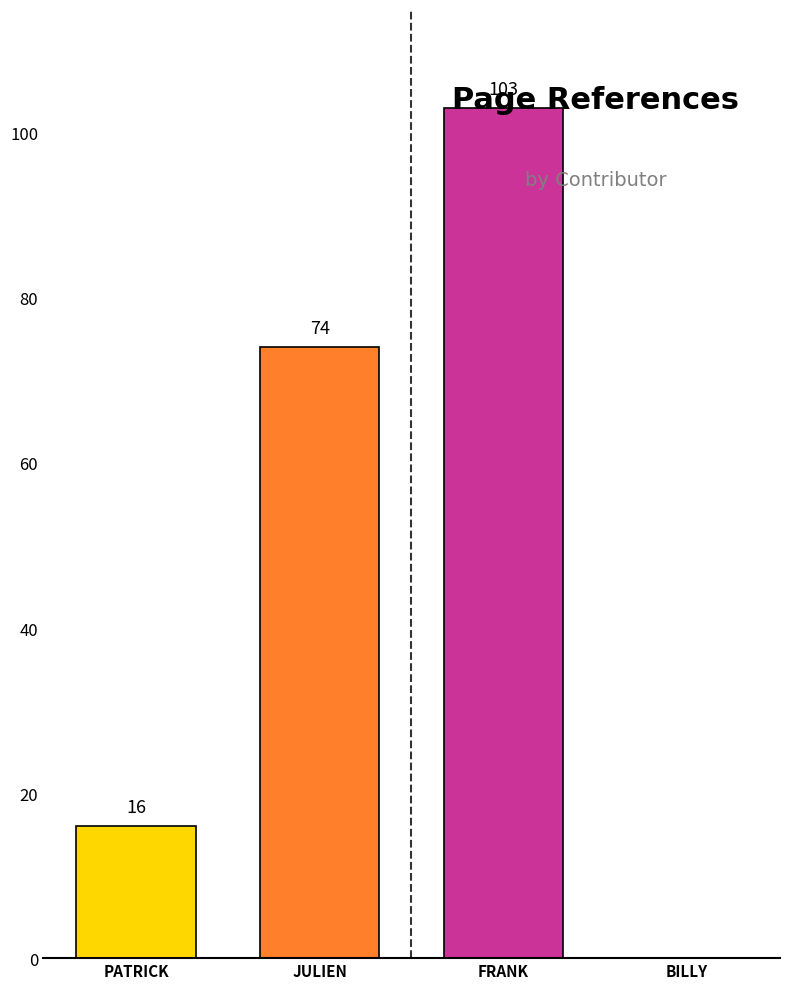

Reading left to right, what are all the values shown in this chart?

PATRICK=16	JULIEN=74	FRANK=103	BILLY=0